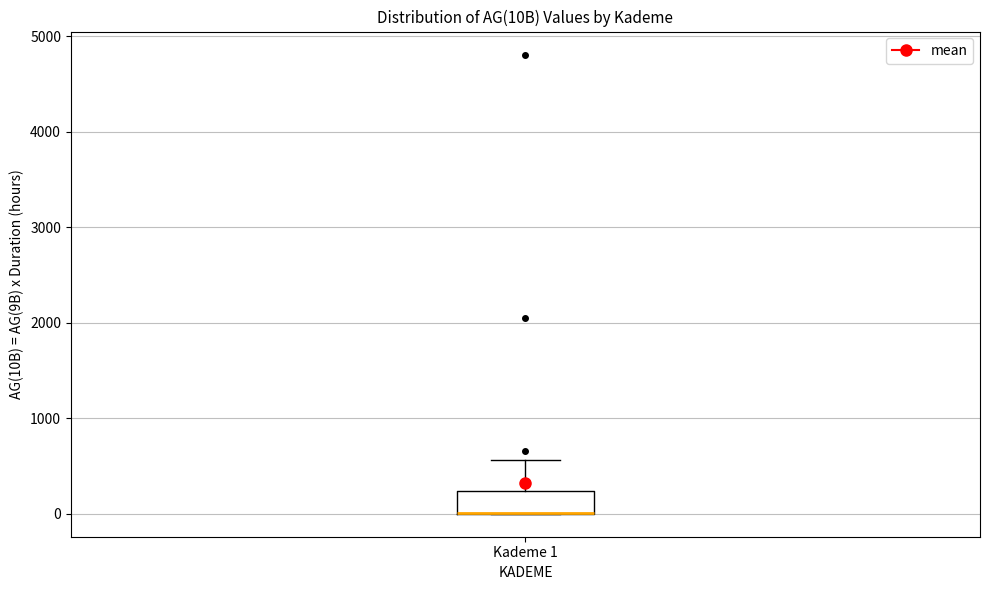

Where is the upper edge of the box for Kademe 1 on the y-axis? The values are not printed on the chart, so give them approximately, as read against the axis.

200